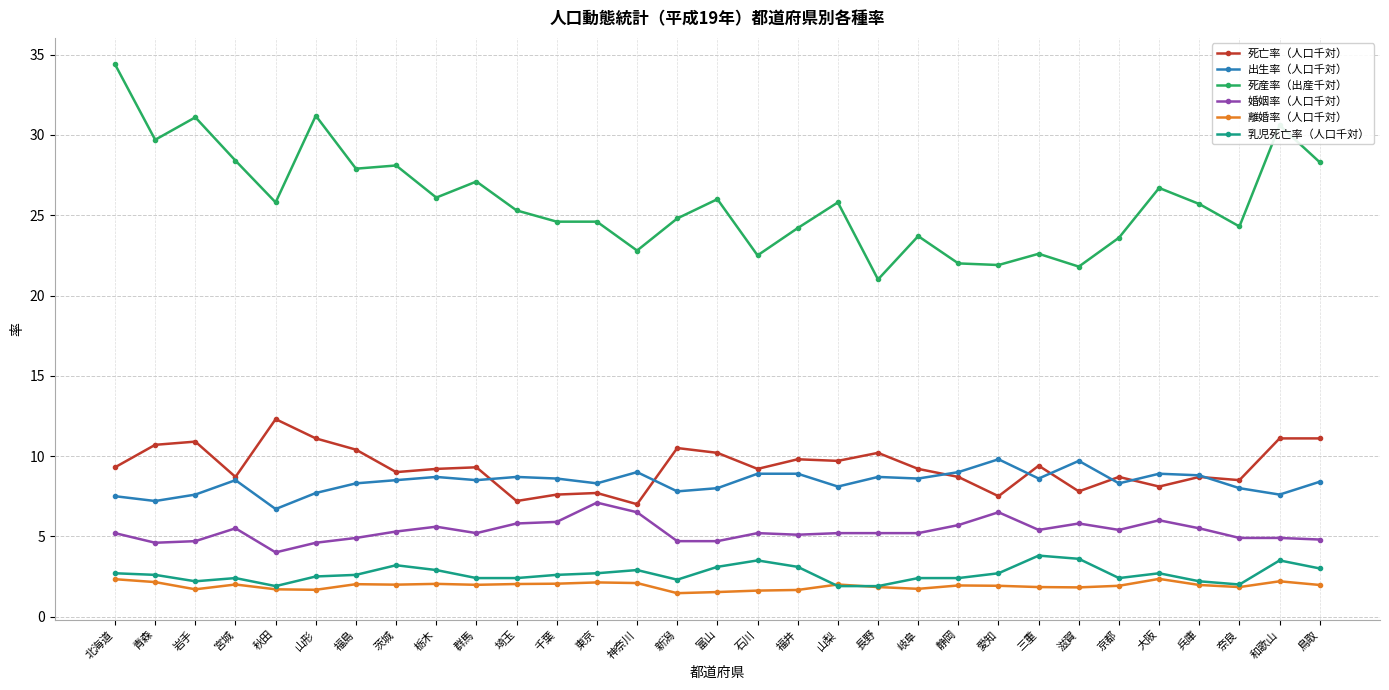

How many lines are shown in the chart?

6